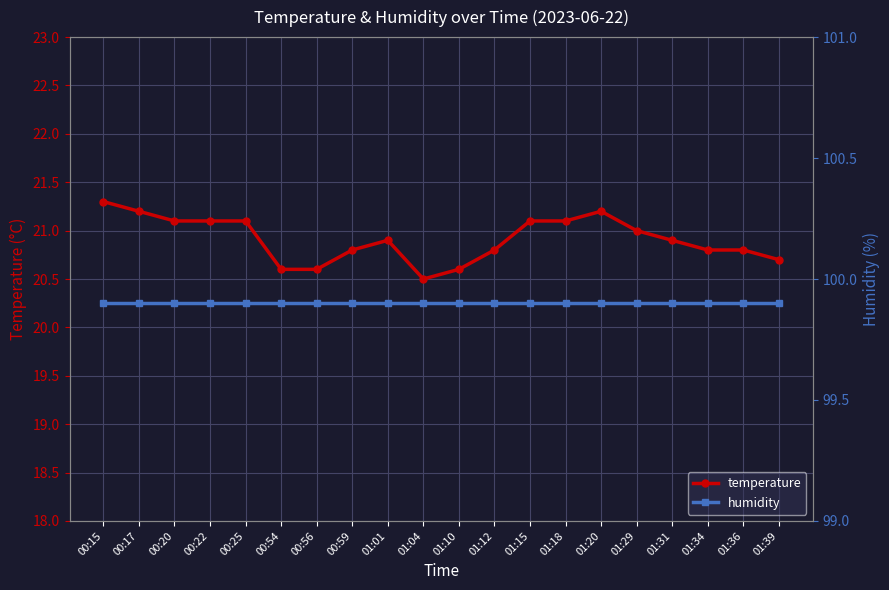

Which label corresponds to the smallest value in the chart?

01:04